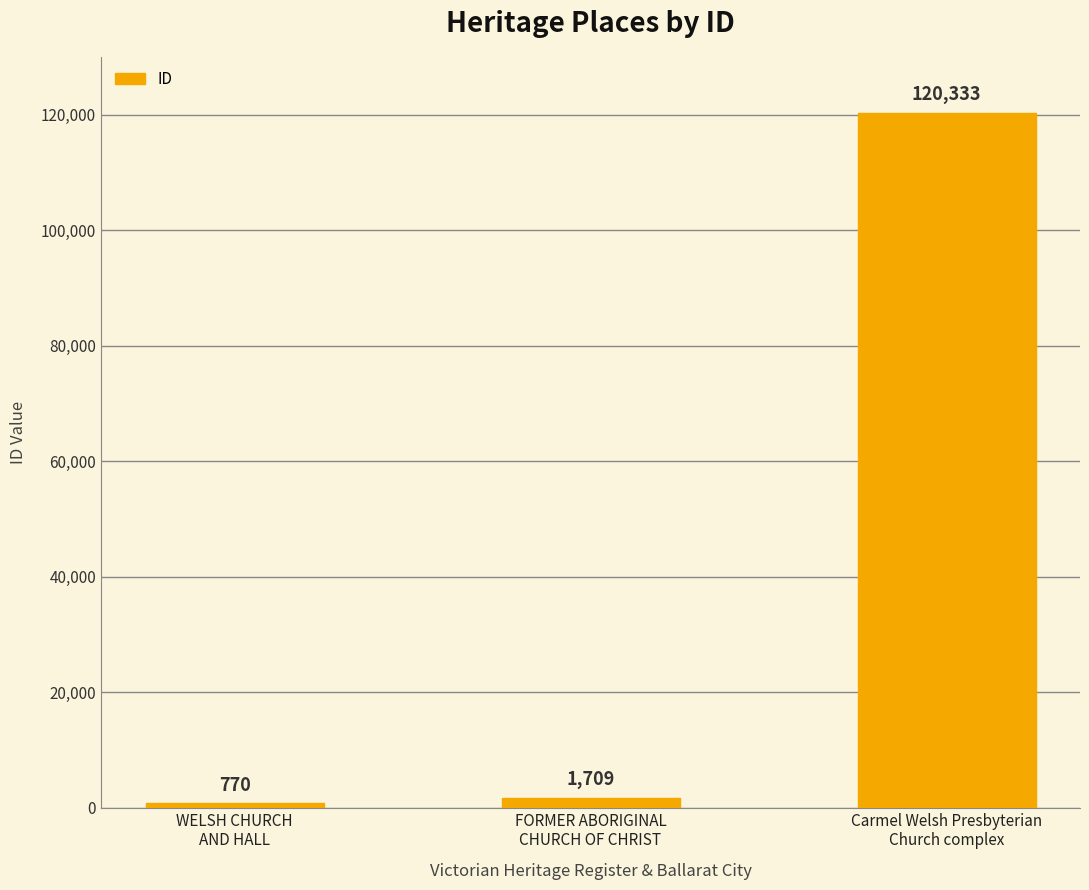

Rank the categories by value from lowest to highest.

WELSH CHURCH
AND HALL, FORMER ABORIGINAL
CHURCH OF CHRIST, Carmel Welsh Presbyterian
Church complex